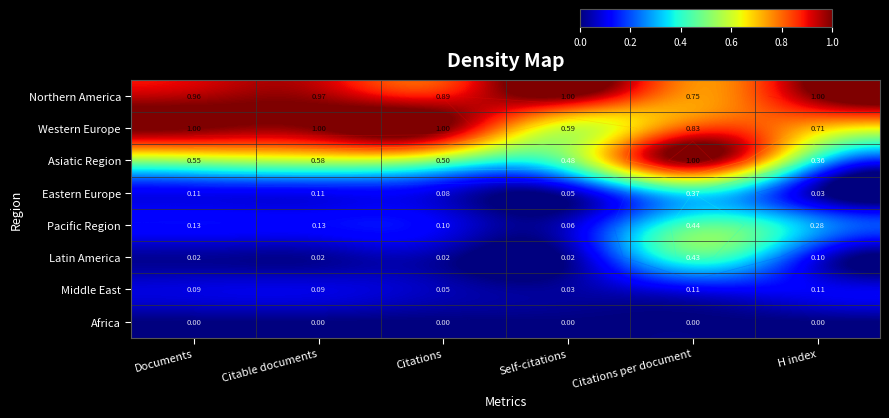

True or false: Western Europe has a value of 1.0 at Citable documents.

True